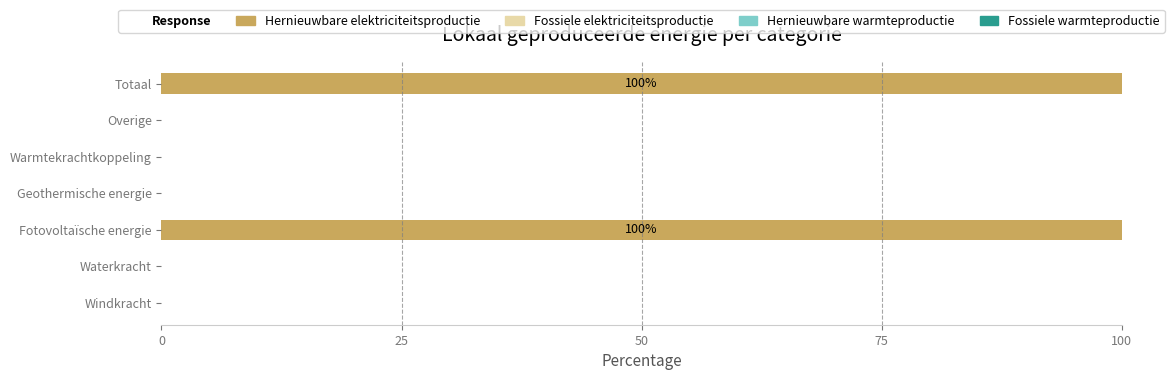

Does the chart contain stacked bars?

No